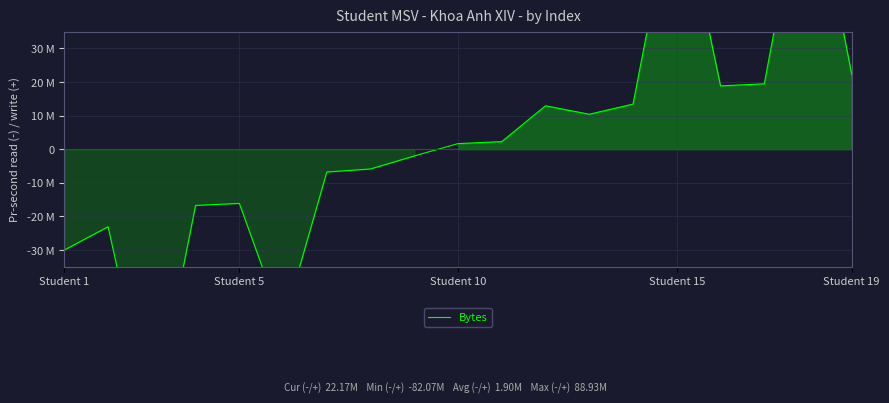

How many interior local peaks (higher than both neighbors) does the data have?

5